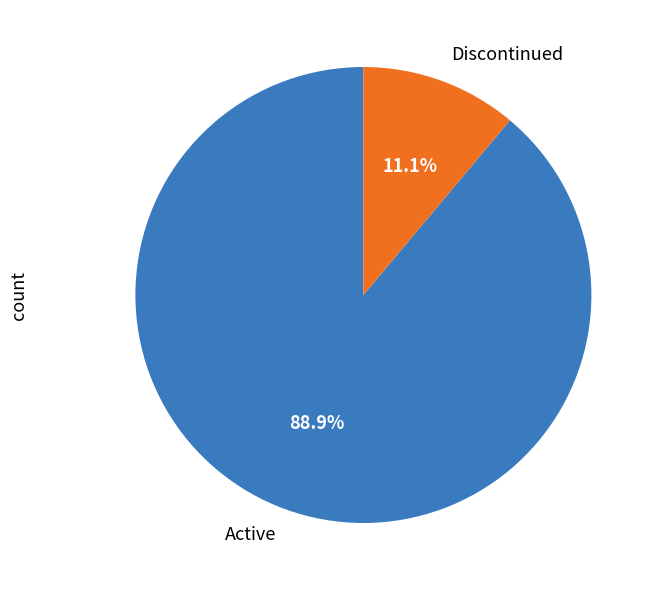

Rank the categories by value from highest to lowest.

Active, Discontinued